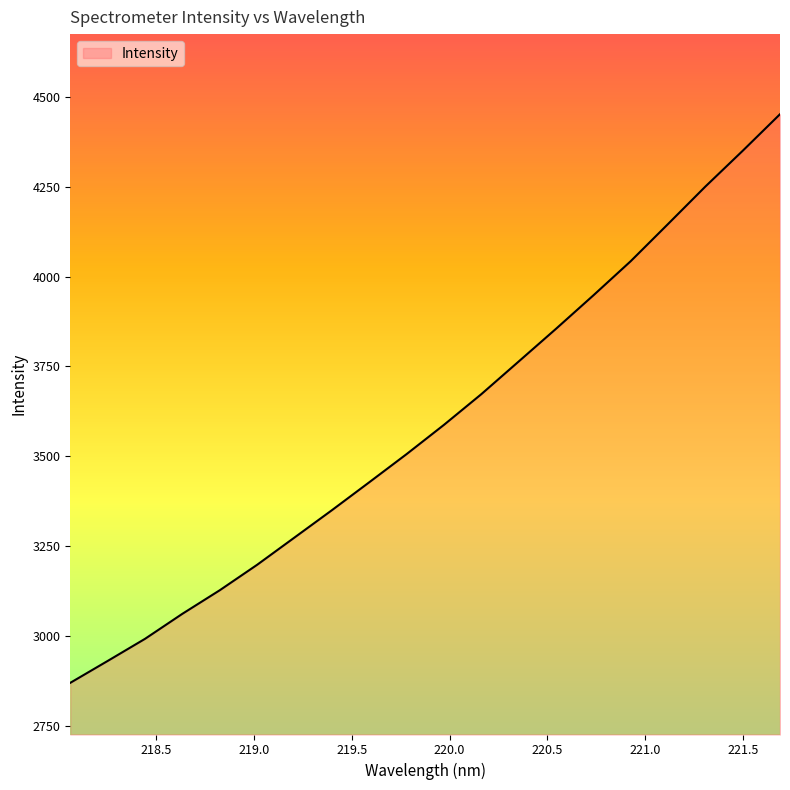

What is the difference between the maximum and minimum values?

1579.7